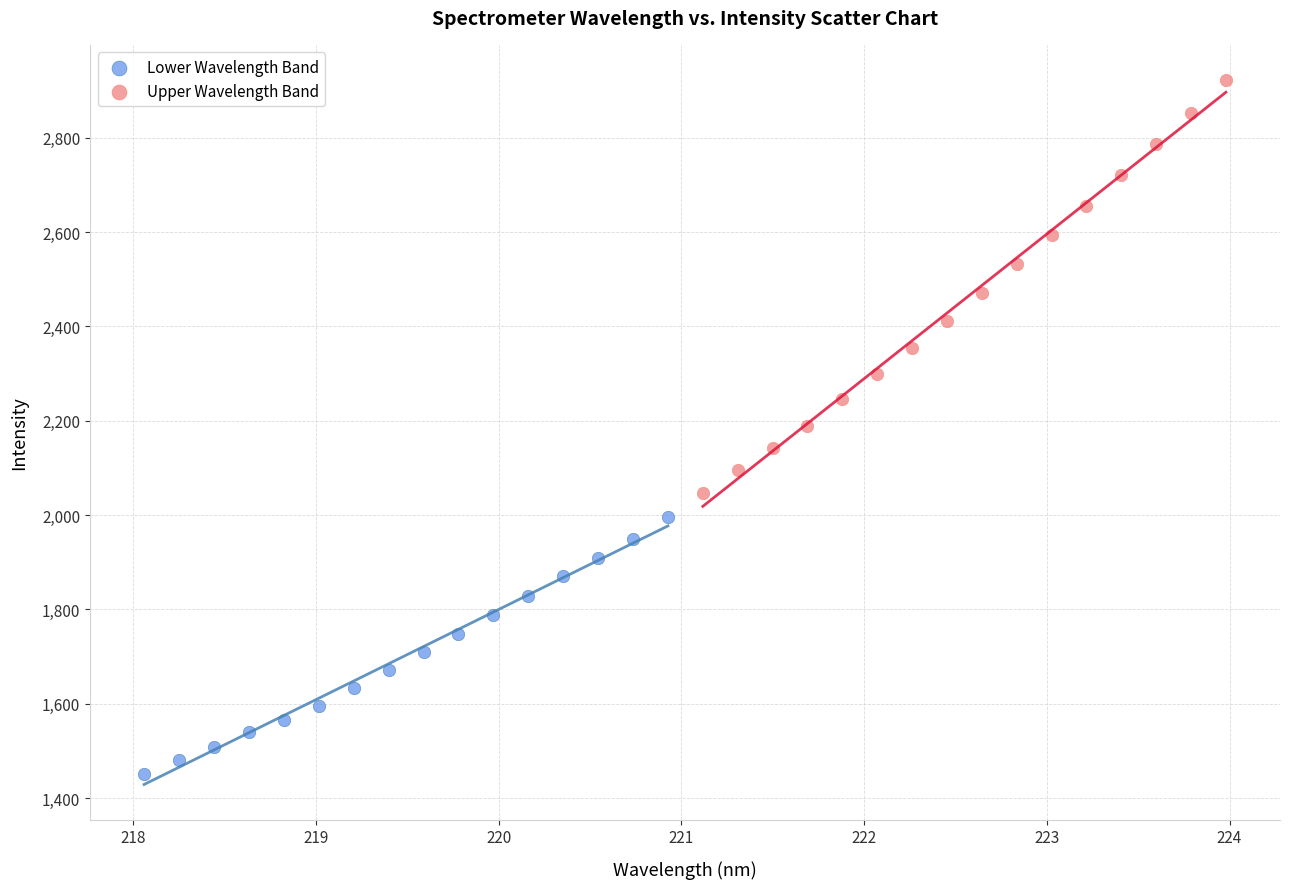

Which series contains the lowest Y value?

Lower Wavelength Band